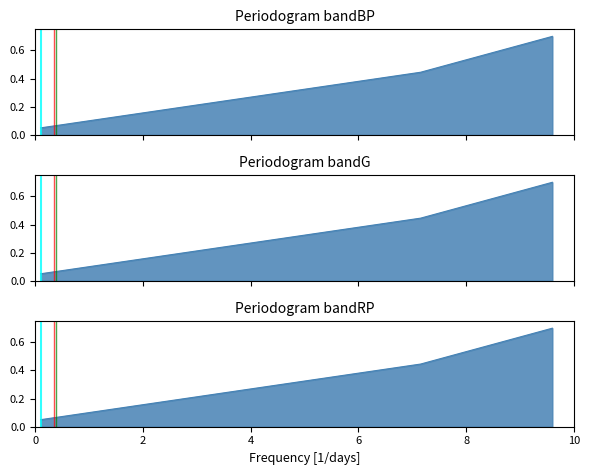

What is the difference between the second highest and minimum values?

0.4